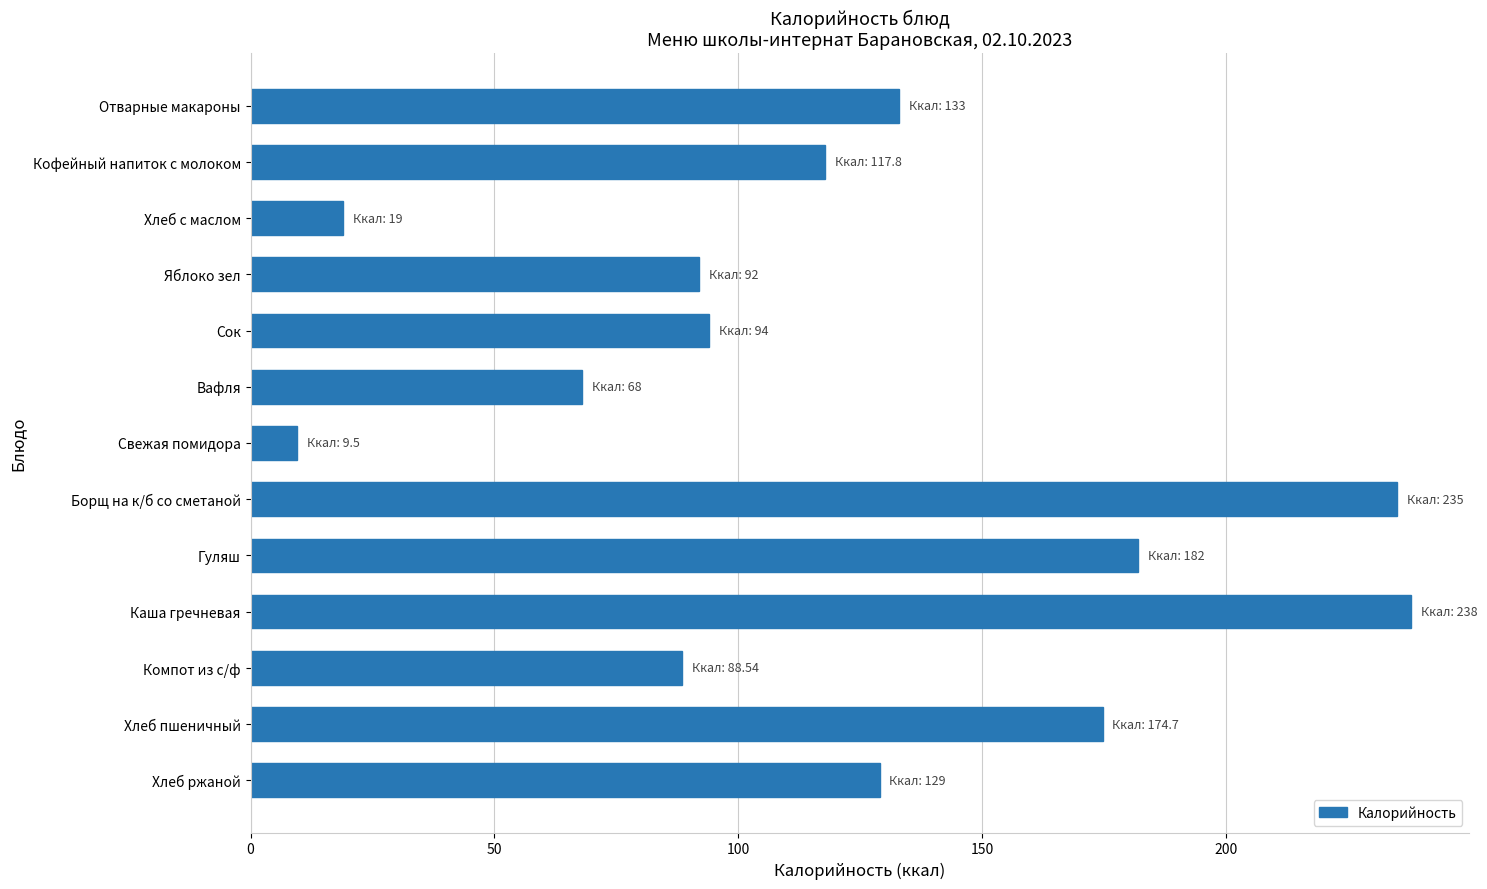

What is the average value?

121.6